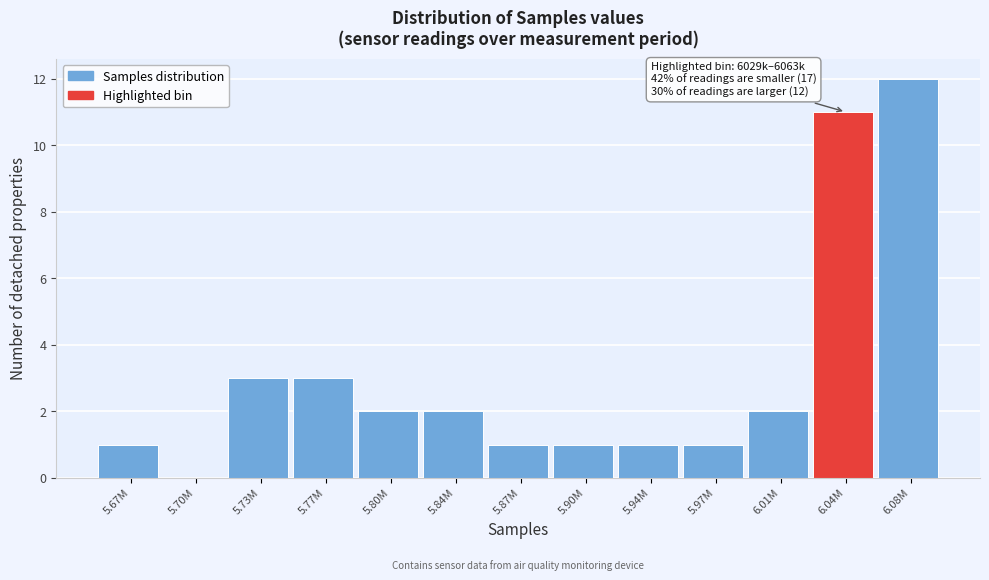

Reading right to left, transcribe all the data shown in this chart.

6.08M=12	6.04M=11	6.01M=2	5.97M=1	5.94M=1	5.90M=1	5.87M=1	5.84M=2	5.80M=2	5.77M=3	5.73M=3	5.70M=0	5.67M=1